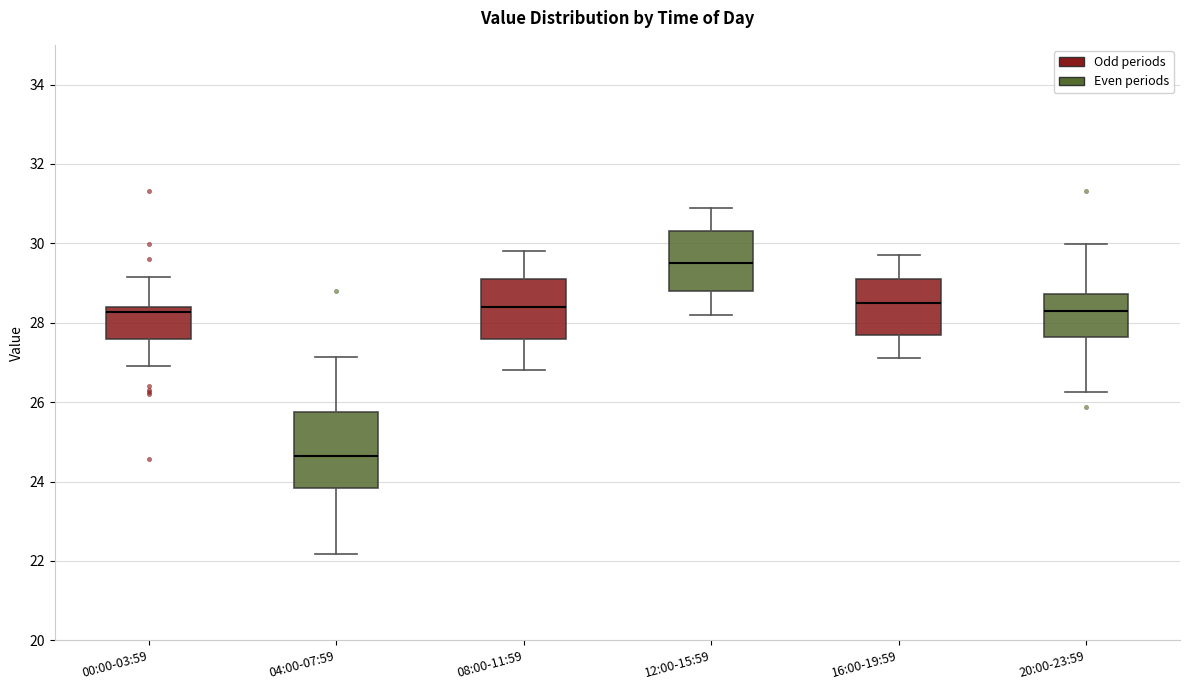

Reading left to right, read every box against the y-axis: the position of its median line, the range the box covers, and the ends of its whiskers. The values are not printed on the chart, so give them approximately, as read against the axis.

00:00-03:59: median 28.2, box 27.6 to 28.4, whiskers 27.0 to 29.2
04:00-07:59: median 24.6, box 23.8 to 25.8, whiskers 22.2 to 27.2
08:00-11:59: median 28.4, box 27.6 to 29.2, whiskers 26.8 to 29.8
12:00-15:59: median 29.6, box 28.8 to 30.4, whiskers 28.2 to 31.0
16:00-19:59: median 28.6, box 27.8 to 29.2, whiskers 27.2 to 29.8
20:00-23:59: median 28.4, box 27.6 to 28.8, whiskers 26.2 to 30.0